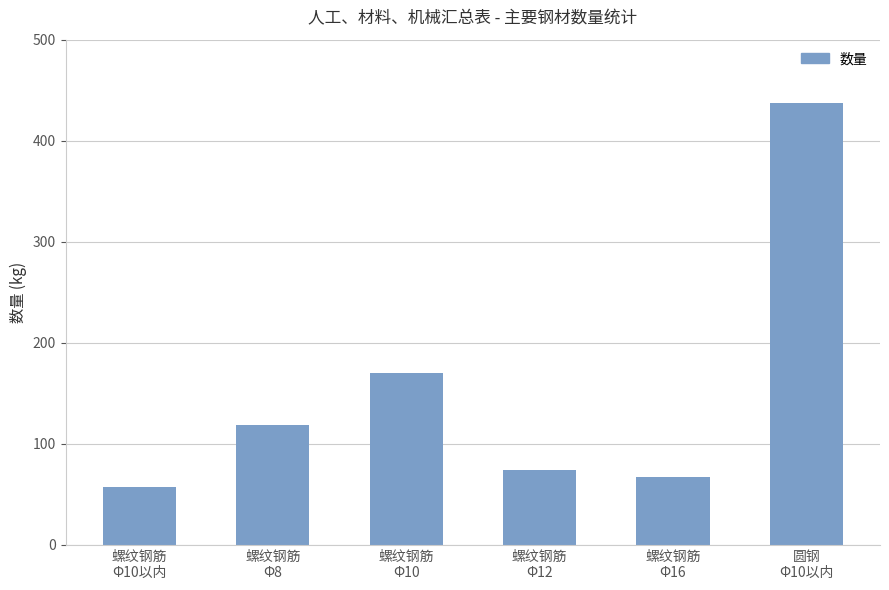

What is the difference between the maximum and minimum values?

379.9